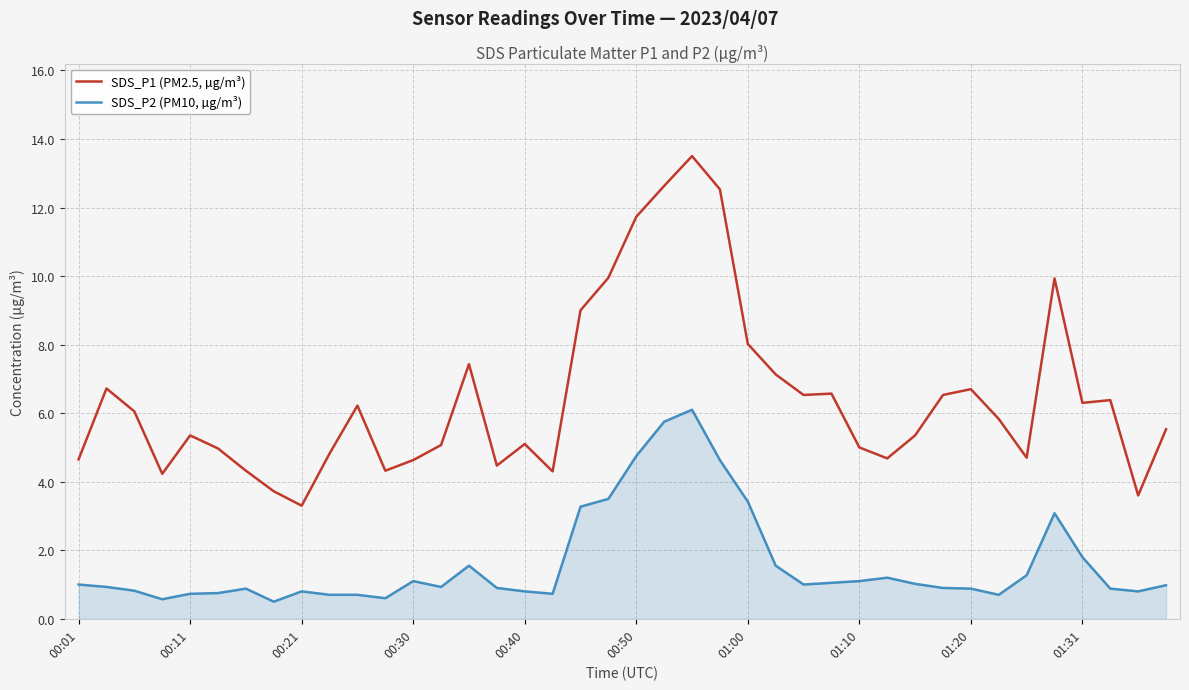

What is the difference between the second highest and second lowest values in the SDS_P2 (PM10, µg/m³) series?

5.2